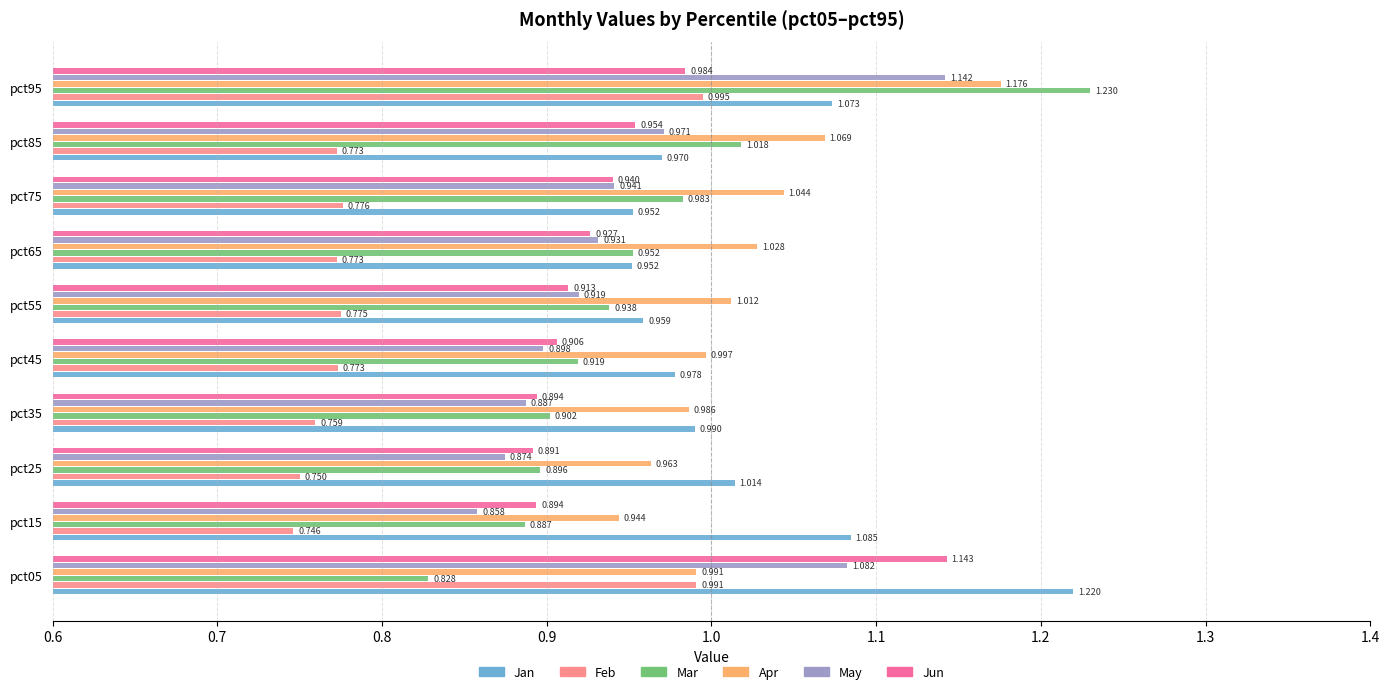

Which series has the largest range (max minus min)?

Mar